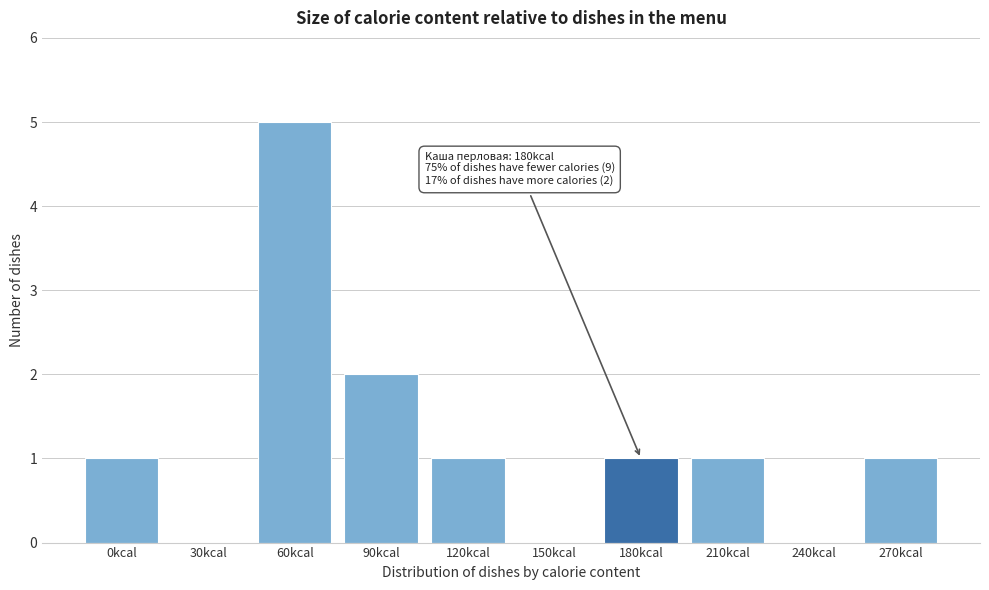

Reading right to left, extract all data points from this chart.

270kcal=1	240kcal=0	210kcal=1	180kcal=1	150kcal=0	120kcal=1	90kcal=2	60kcal=5	30kcal=0	0kcal=1